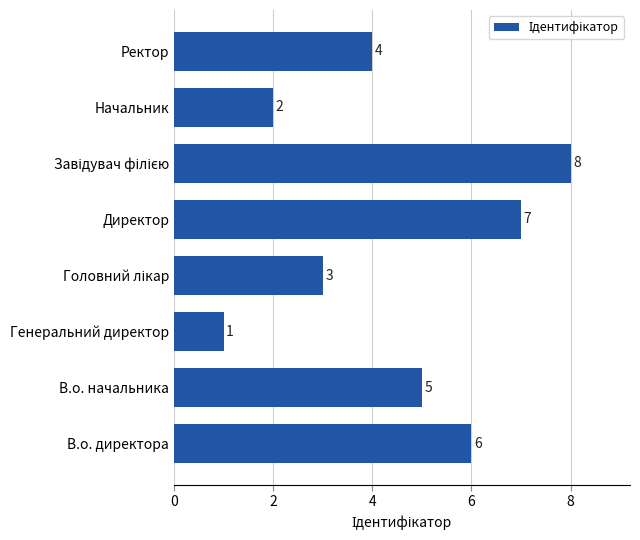

Reading top to bottom, transcribe all the data shown in this chart.

4	2	8	7	3	1	5	6